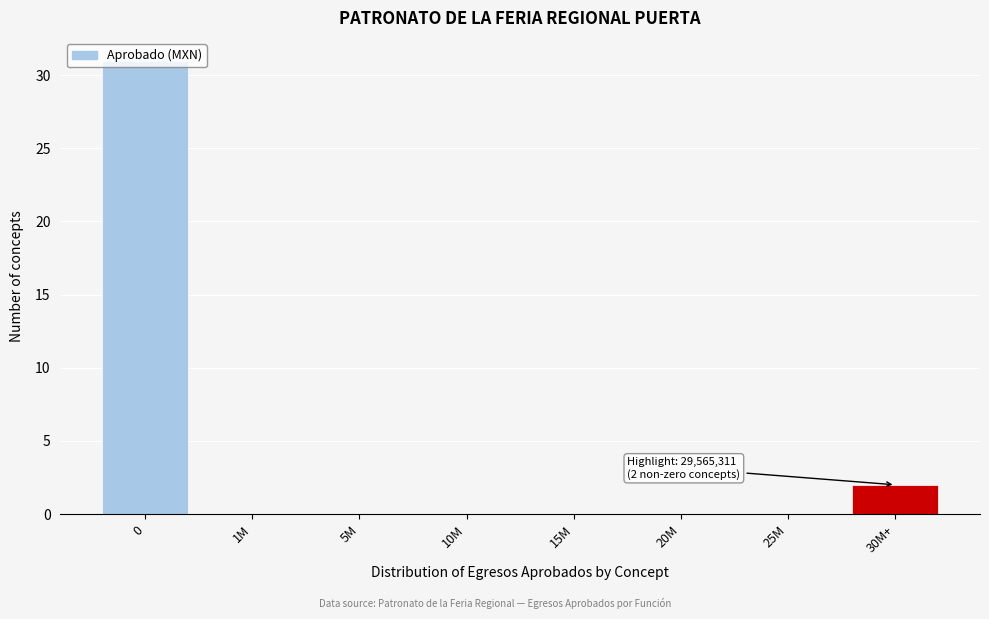

What is the greatest value displayed?

31